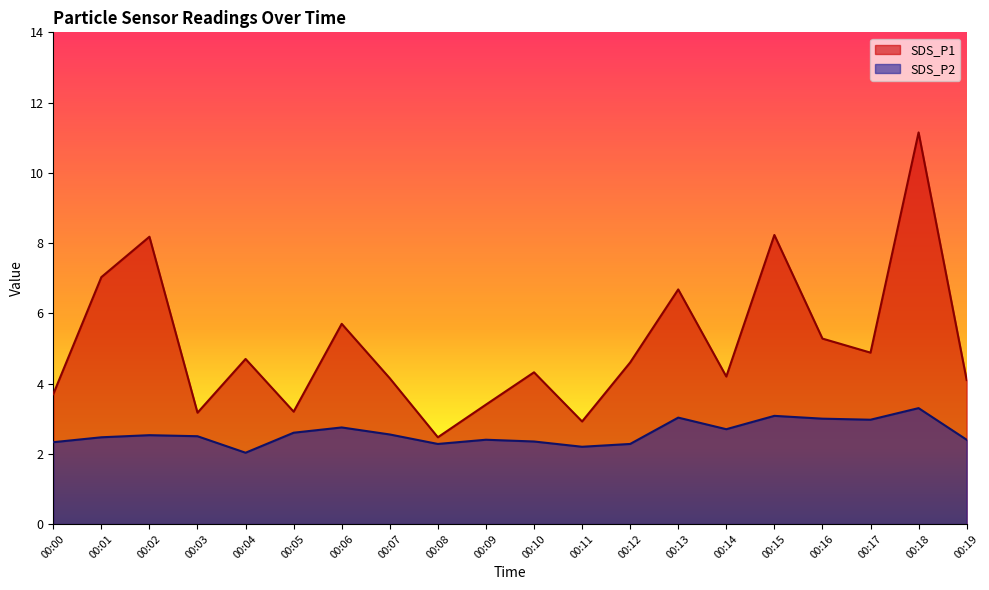

True or false: SDS_P1 and SDS_P2 intersect in this chart.

False